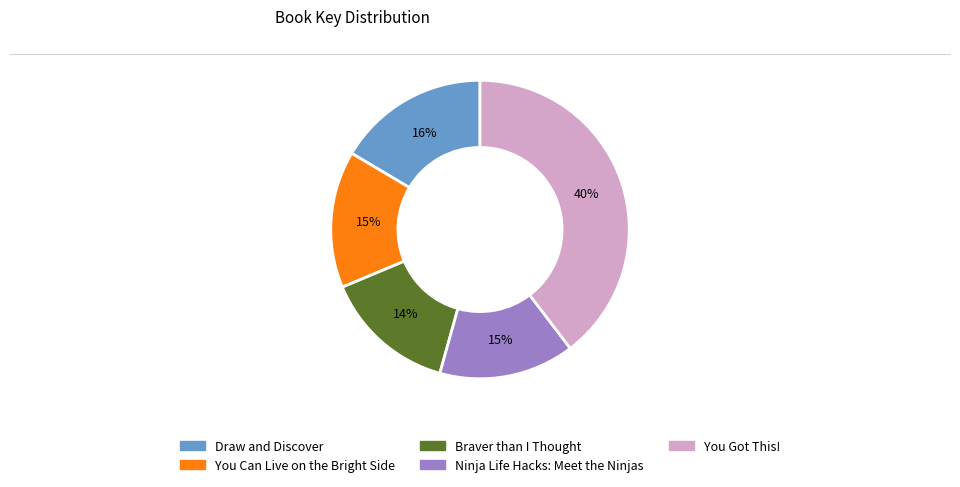

To the nearest percent, what percentage of the pie is You Can Live on the Bright Side?

15%